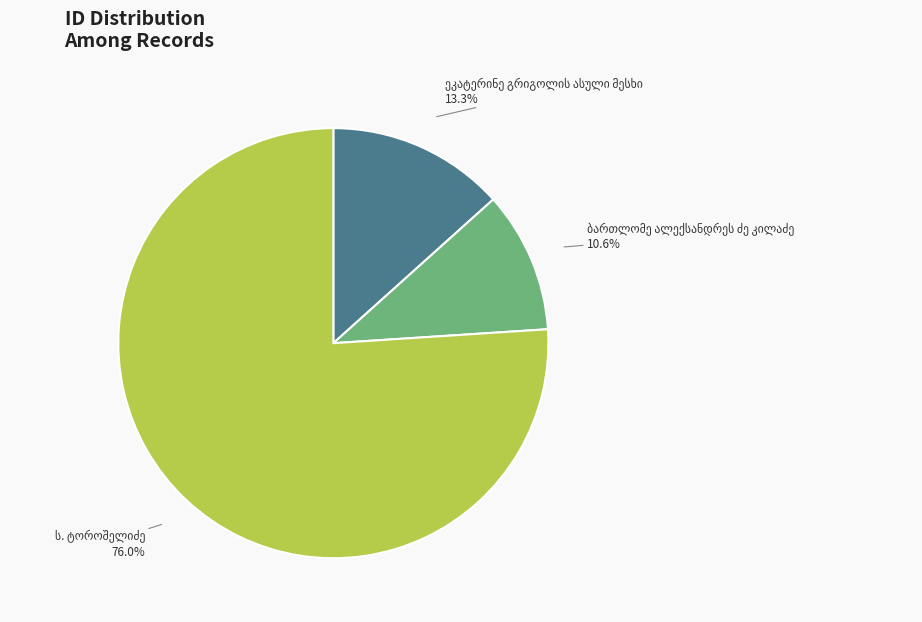

Is there any slice that represents more than half of the pie?

Yes